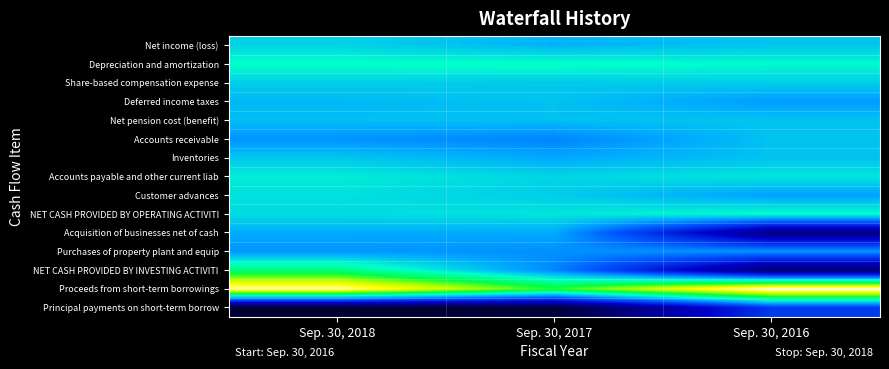

Reading right to left, extract all data points from this chart.

Net income (loss): Sep. 30, 2016=1735	Sep. 30, 2017=-11209	Sep. 30, 2018=12036
Depreciation and amortization: Sep. 30, 2016=40323	Sep. 30, 2017=48045	Sep. 30, 2018=46600
Share-based compensation expense: Sep. 30, 2016=7748	Sep. 30, 2017=5012	Sep. 30, 2018=7515
Deferred income taxes: Sep. 30, 2016=-27709	Sep. 30, 2017=-917	Sep. 30, 2018=-6860
Net pension cost (benefit): Sep. 30, 2016=1102	Sep. 30, 2017=-1046	Sep. 30, 2018=-2770
Accounts receivable: Sep. 30, 2016=-184	Sep. 30, 2017=-45443	Sep. 30, 2018=-34762
Inventories: Sep. 30, 2016=-62	Sep. 30, 2017=-18867	Sep. 30, 2018=3023
Accounts payable and other current liab: Sep. 30, 2016=25613	Sep. 30, 2017=13389	Sep. 30, 2018=30423
Customer advances: Sep. 30, 2016=-24908	Sep. 30, 2017=7383	Sep. 30, 2018=21566
NET CASH PROVIDED BY OPERATING ACTIVITI: Sep. 30, 2016=44602	Sep. 30, 2017=24736	Sep. 30, 2018=18965
Acquisition of businesses net of cash: Sep. 30, 2016=-243459	Sep. 30, 2017=-16830	Sep. 30, 2018=-16322
Purchases of property plant and equip: Sep. 30, 2016=-32093	Sep. 30, 2017=-36916	Sep. 30, 2018=-31696
NET CASH PROVIDED BY INVESTING ACTIVITI: Sep. 30, 2016=-260566	Sep. 30, 2017=-42482	Sep. 30, 2018=86677
Proceeds from short-term borrowings: Sep. 30, 2016=288900	Sep. 30, 2017=130780	Sep. 30, 2018=269770
Principal payments on short-term borrow: Sep. 30, 2016=-108900	Sep. 30, 2017=-315780	Sep. 30, 2018=-324770